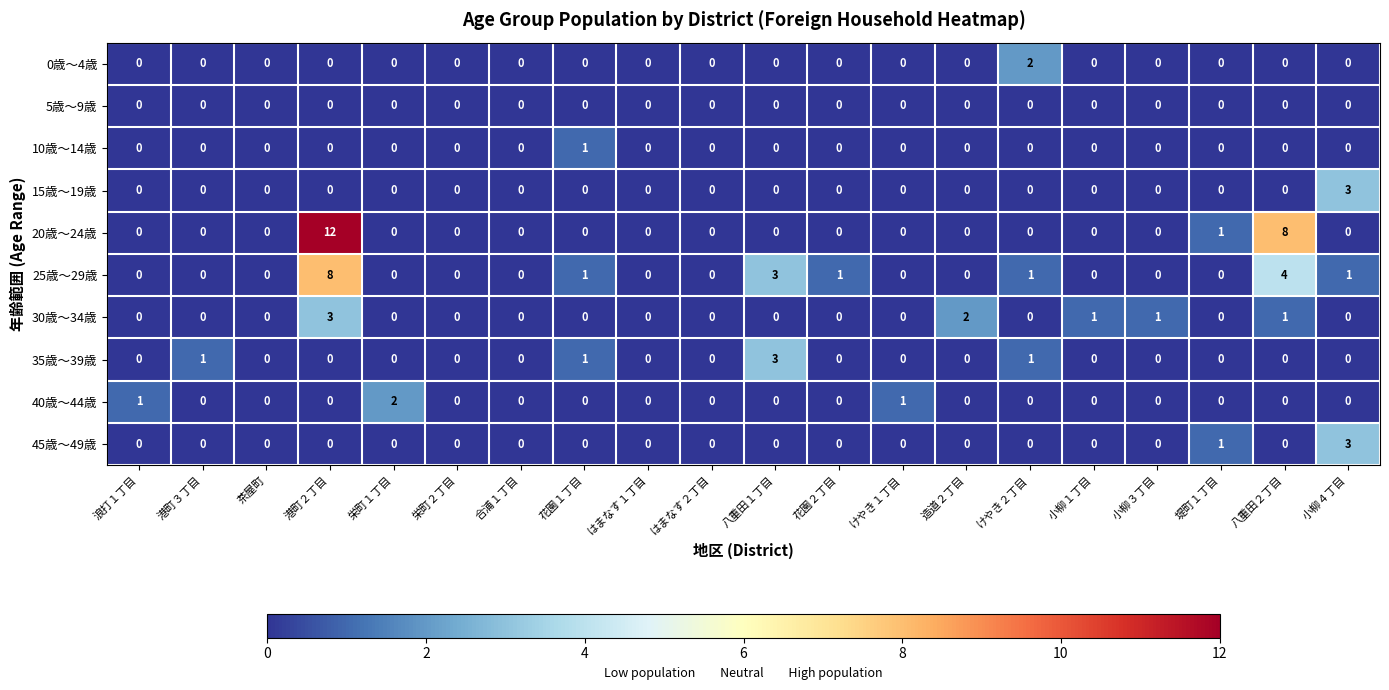

The value of 10歳～14歳 at はまなす２丁目 is 0. True or false?

True